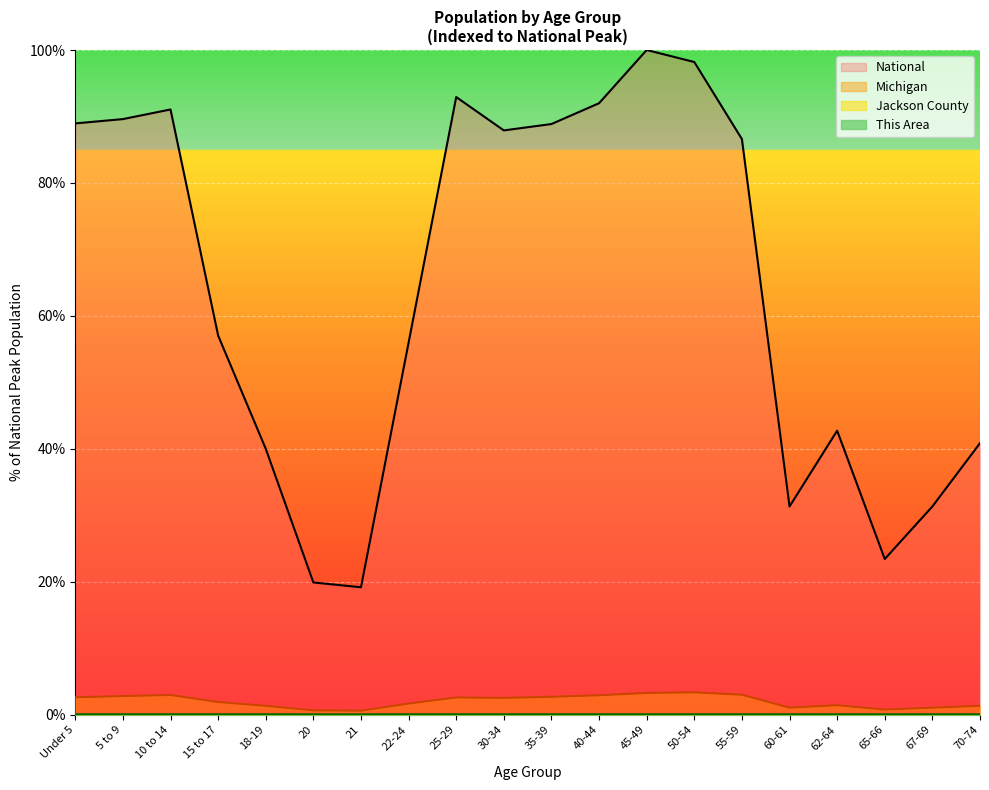

Reading left to right, extract all data points from this chart.

This Area: 0.0	0.0	0.0	0.0	0.0	0.0	0.0	0.0	0.0	0.0	0.0	0.0	0.0	0.0	0.0	0.0	0.0	0.0	0.0	0.0
Jackson County: 0.0	0.0	0.0	0.0	0.0	0.0	0.0	0.0	0.0	0.0	0.0	0.0	0.1	0.1	0.0	0.0	0.0	0.0	0.0	0.0
Michigan: 2.6	2.8	3.0	1.9	1.3	0.7	0.6	1.7	2.6	2.5	2.7	2.9	3.3	3.4	3.0	1.1	1.4	0.8	1.1	1.3
National: 89.0	89.6	91.1	57.0	40.0	19.9	19.2	56.0	92.9	87.9	88.9	92.0	100.0	98.2	86.6	31.3	42.7	23.4	31.3	40.9